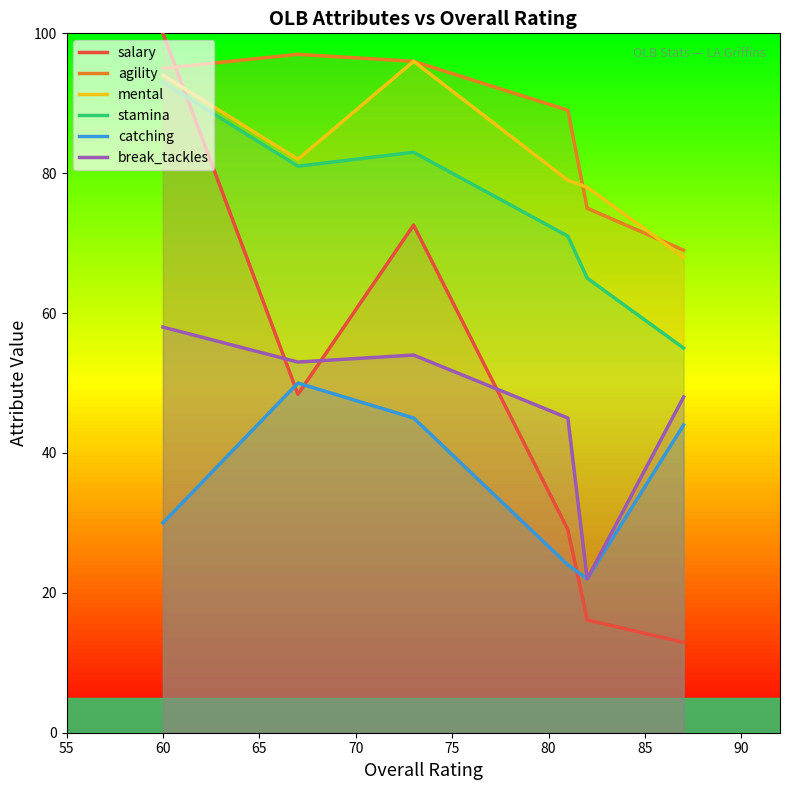

In catching, how many points are higher than both neighbors (excluding endpoints)?

1